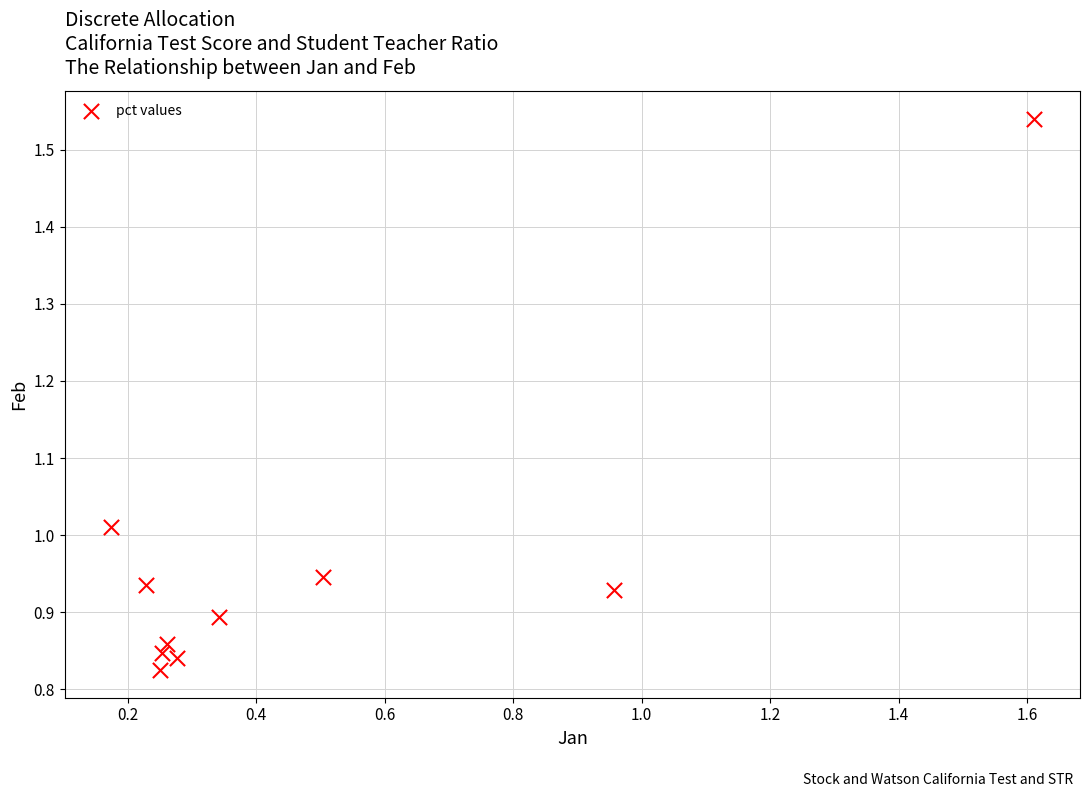

What is the average X value?

0.5